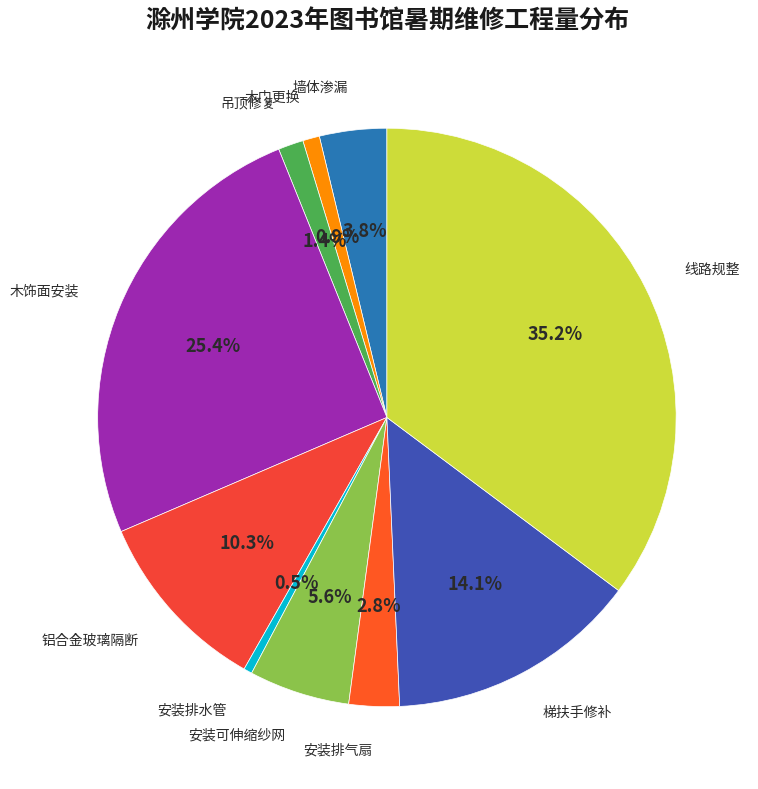

Count the number of slices in the pie.

10